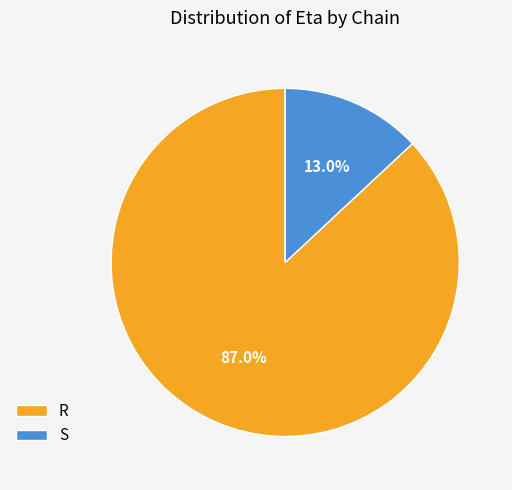

Rank the categories by value from lowest to highest.

S, R